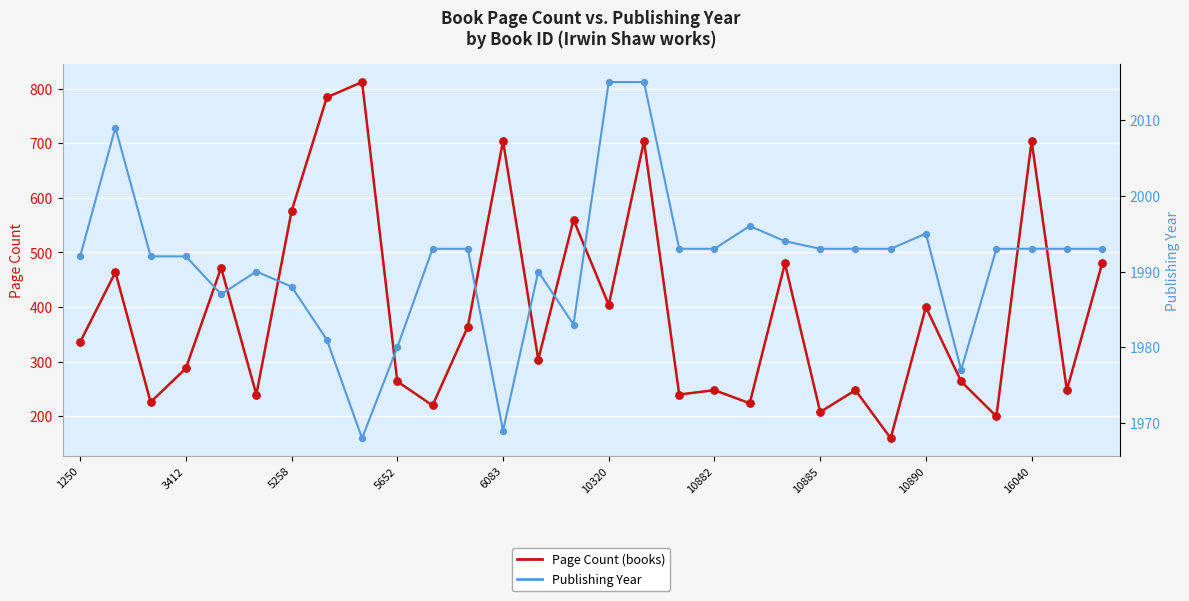

At how many categories does at least one series exceed 1089?

30